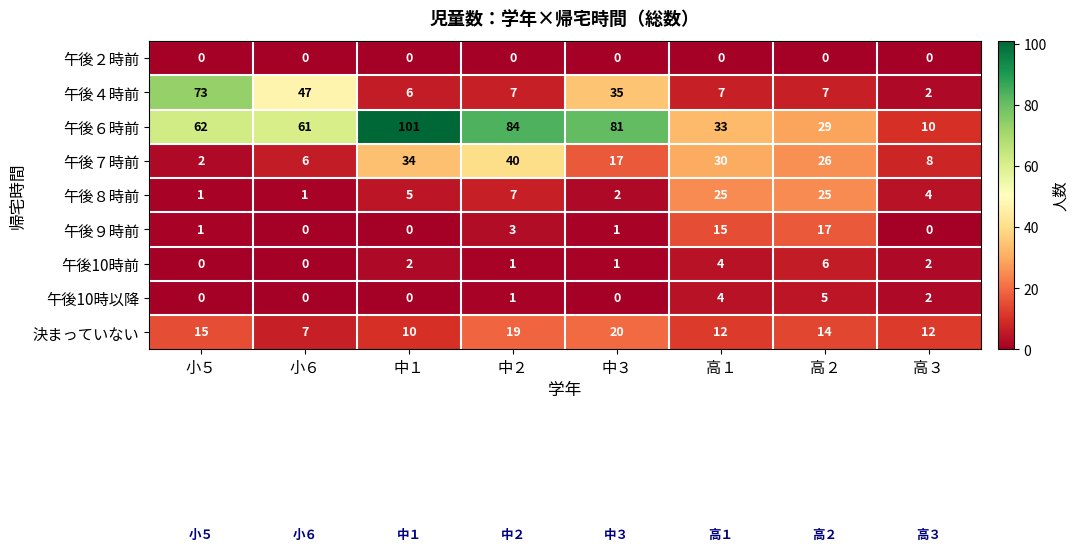

What is the difference between the 午後７時前 values at 中１ and 小５?

32